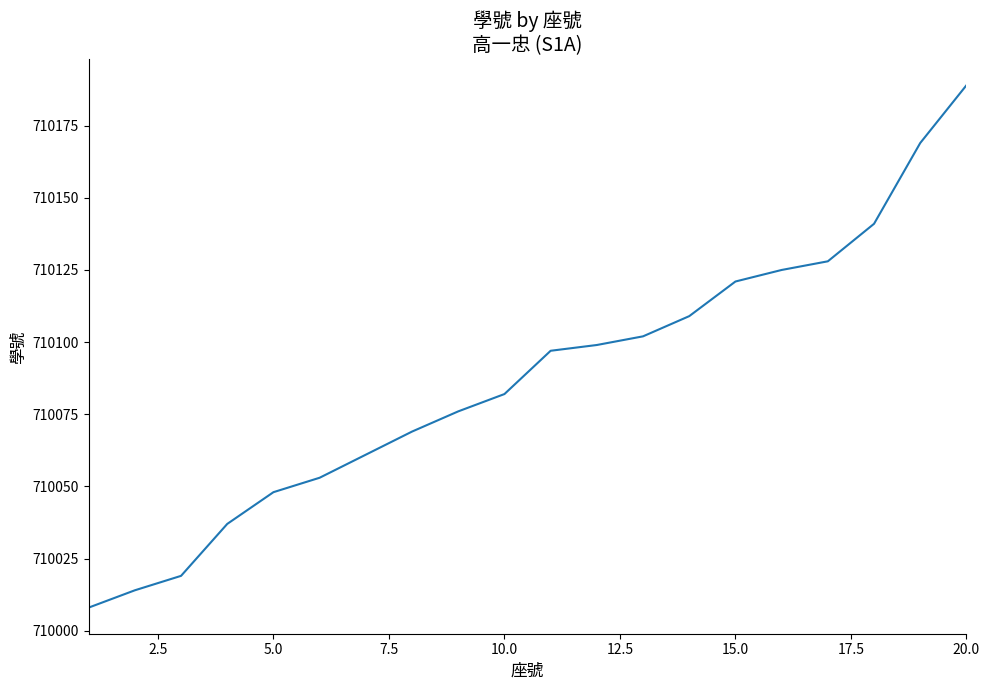

What is the difference between the maximum and minimum values?

181